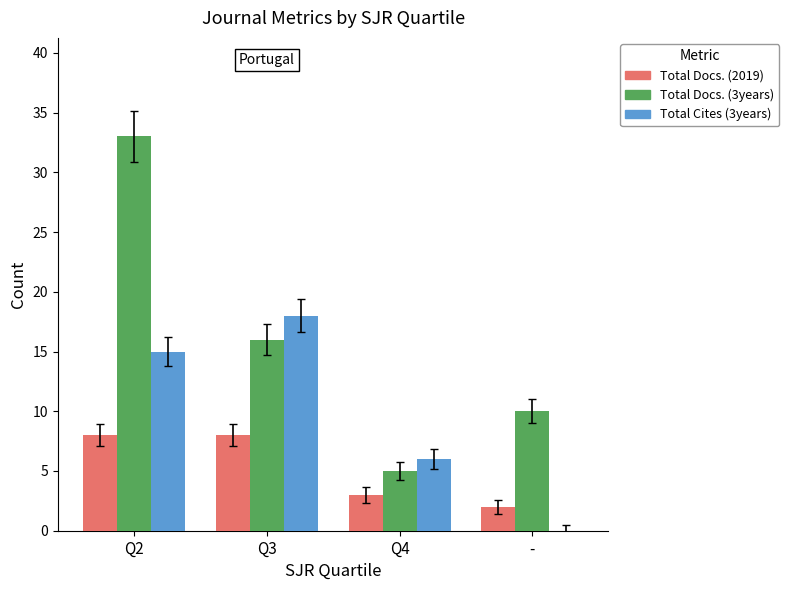

Which series changed the most between Q4 and -?

Total Cites (3years)